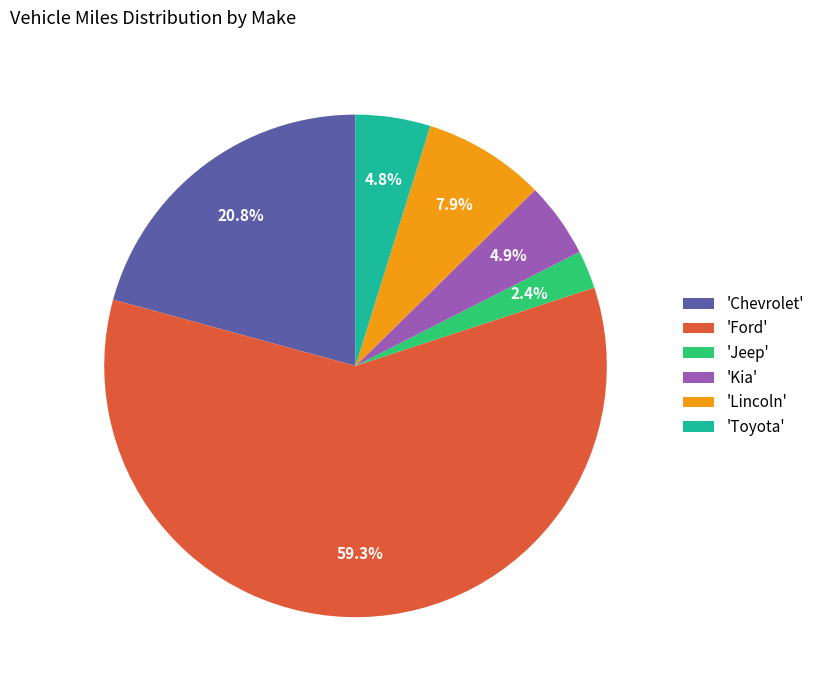

What is the majority slice?

'Ford'